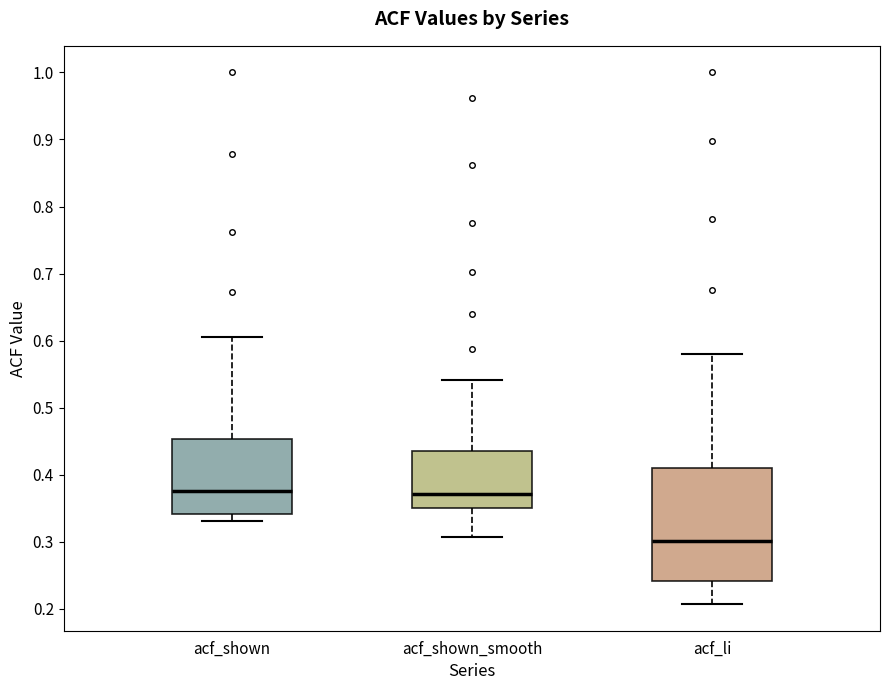

Which box has the lowest median line?

acf_li